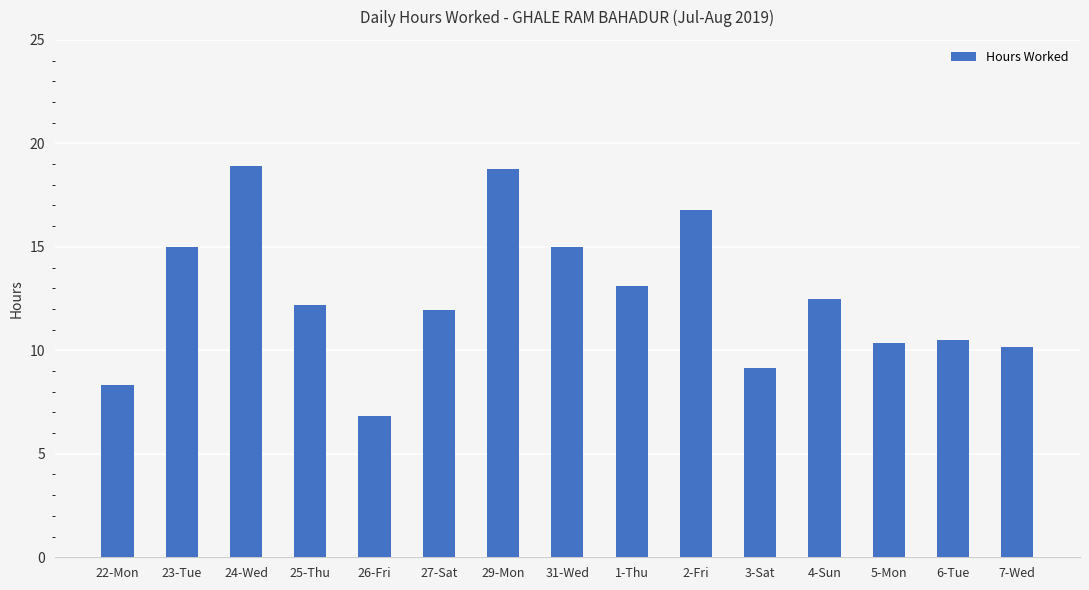

What is the label of the 1st bar from the right?

7-Wed